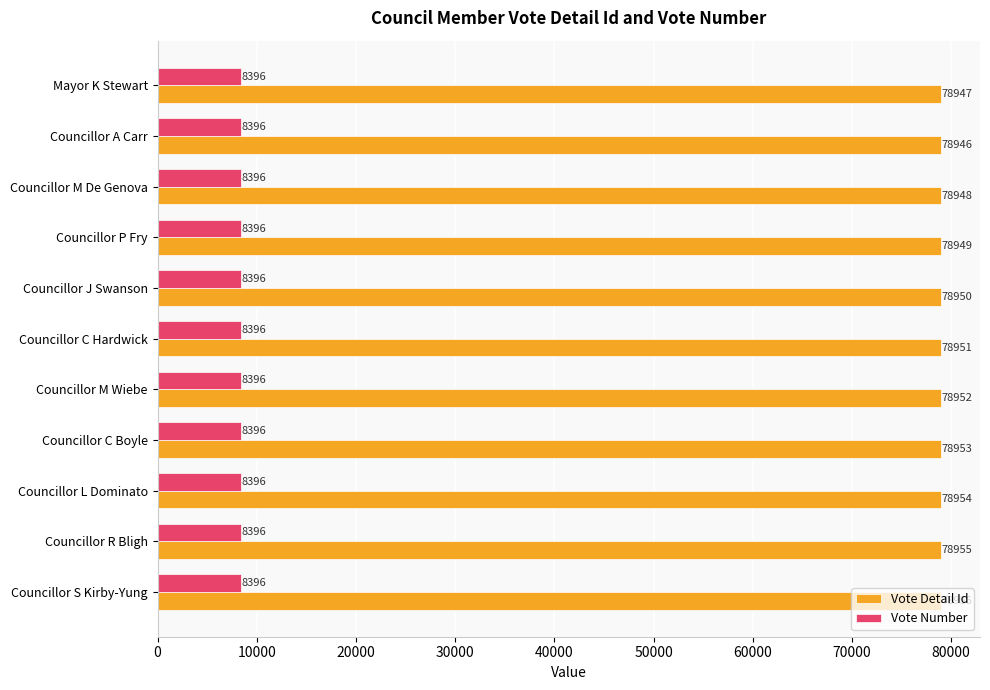

What is the approximate value of Vote Detail Id at Councillor P Fry?

78949